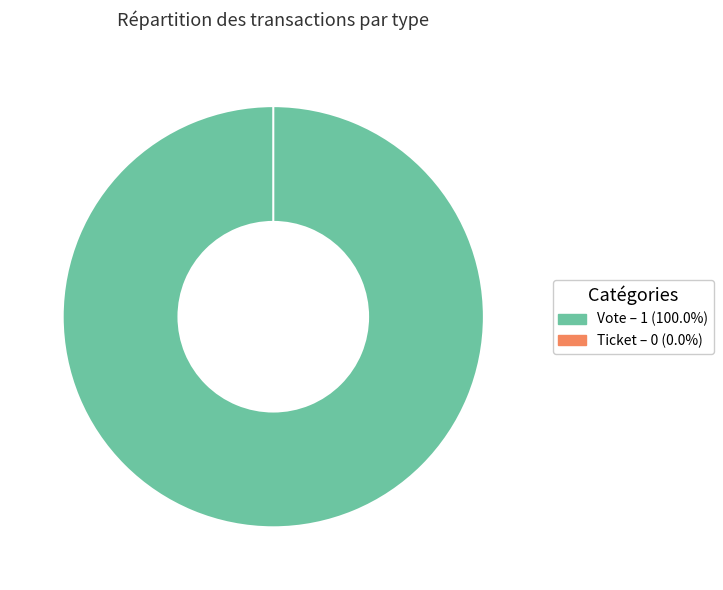

To the nearest percent, what is the average slice percentage?

50%